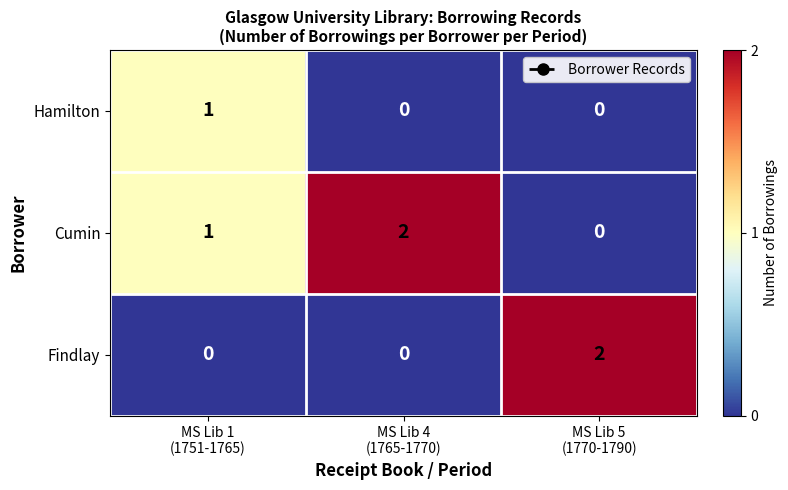

How many Hamilton values are between 0 and 1?

3